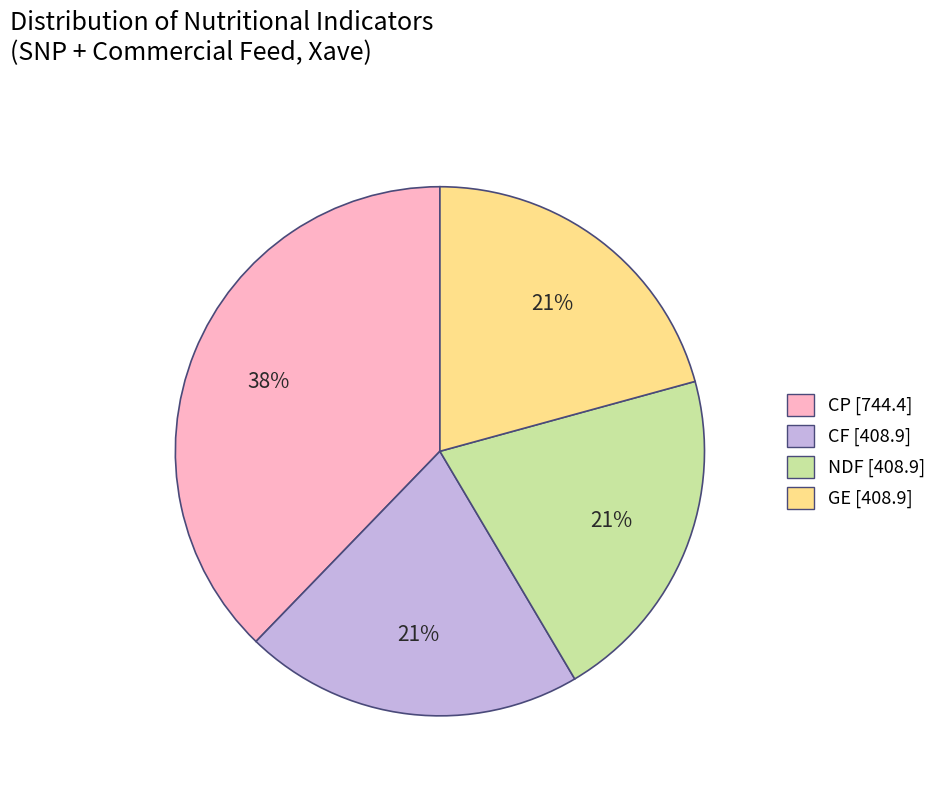

Is the sum of CF [408.9] and GE [408.9] greater than half?

No